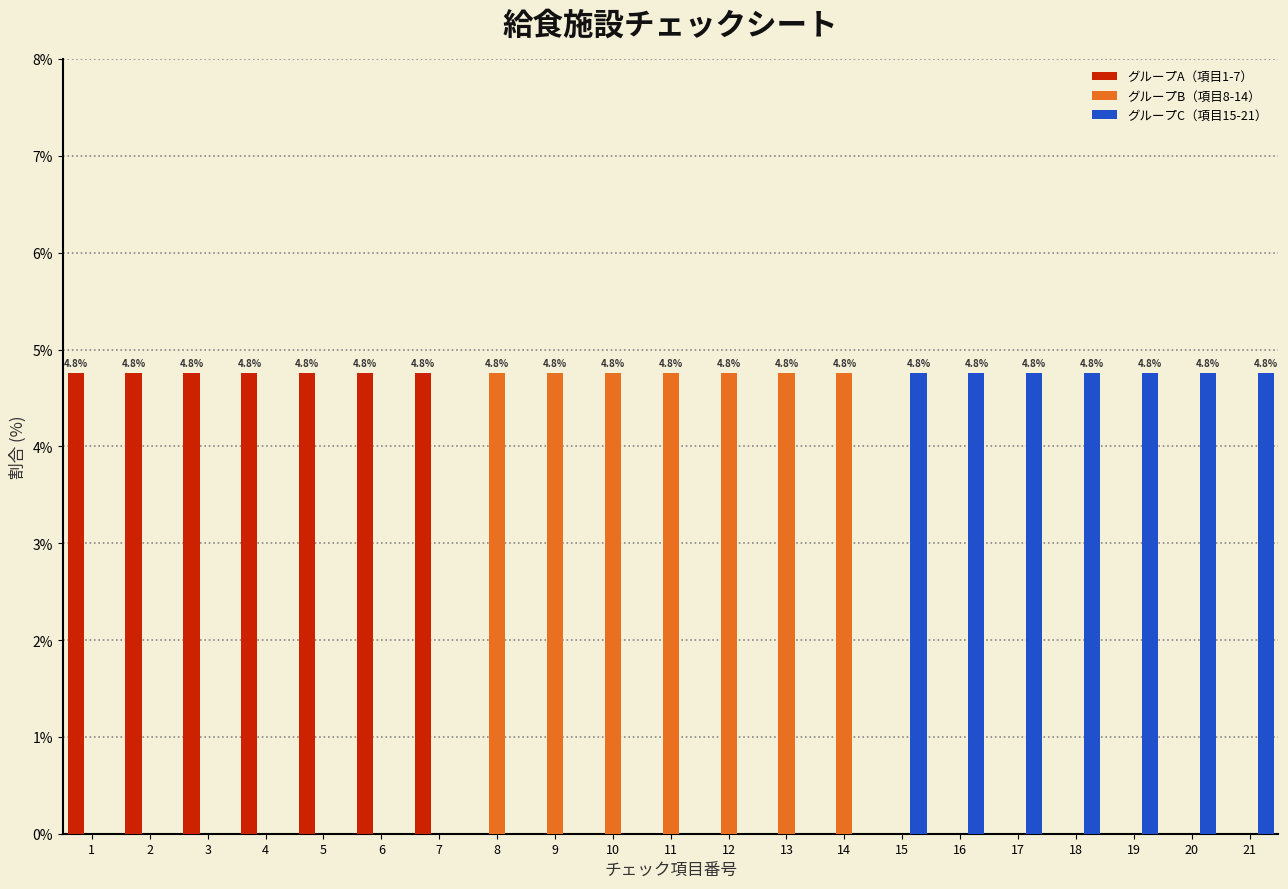

What are all the series names shown in the legend?

グループA（項目1-7）, グループB（項目8-14）, グループC（項目15-21）